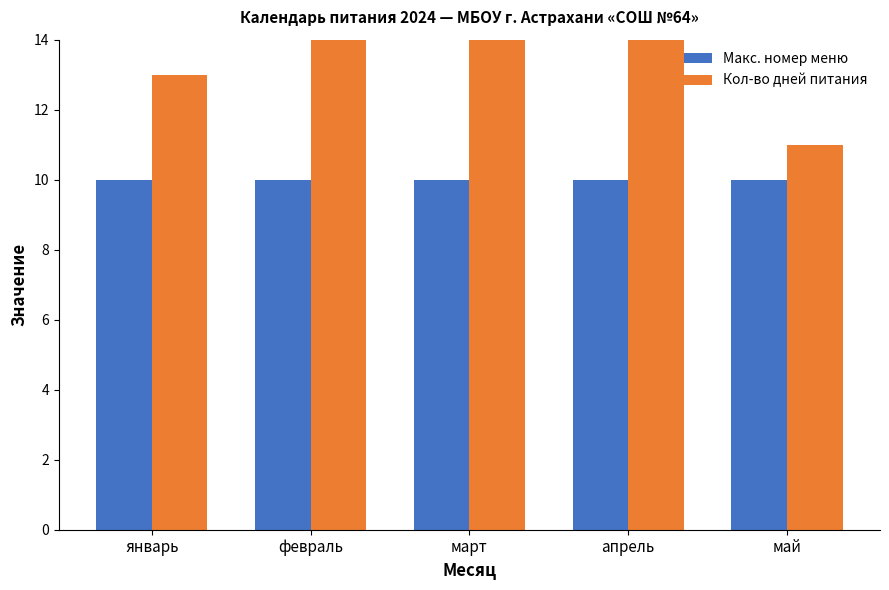

At which category does the chart reach its peak across all series?

апрель